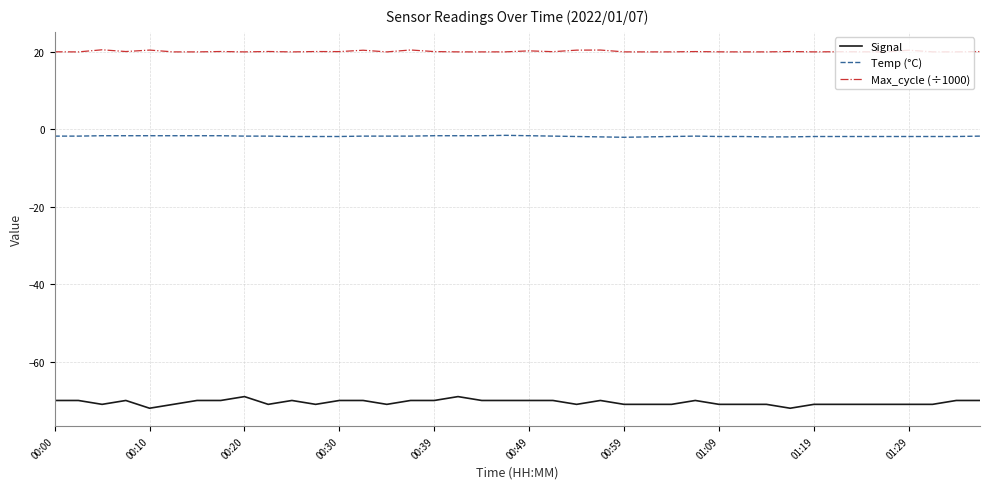

List the series in order of their overall mean, lowest first.

Signal, Temp (°C), Max_cycle (÷1000)